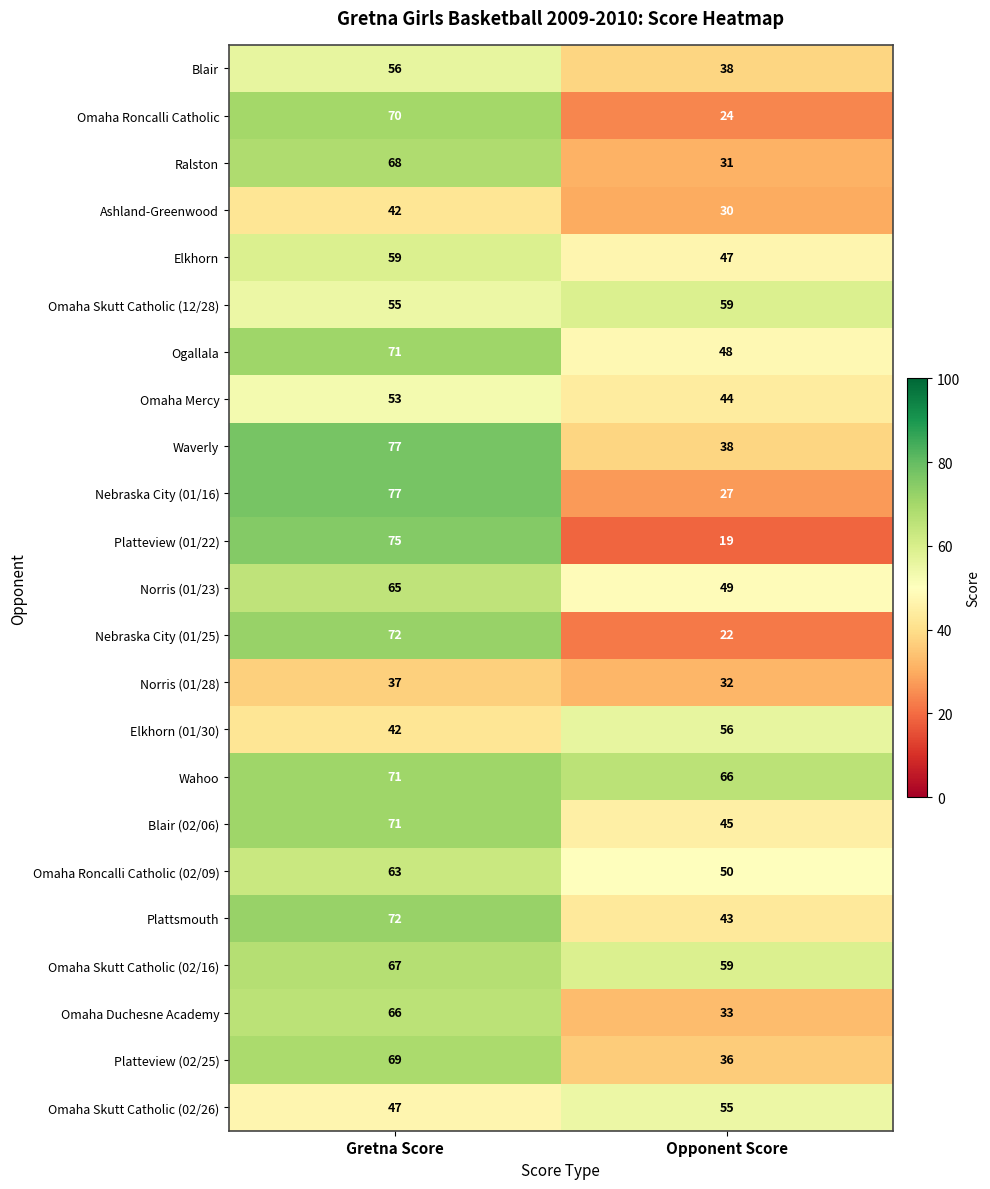

At which category is the sum across all series the highest?

Gretna Score